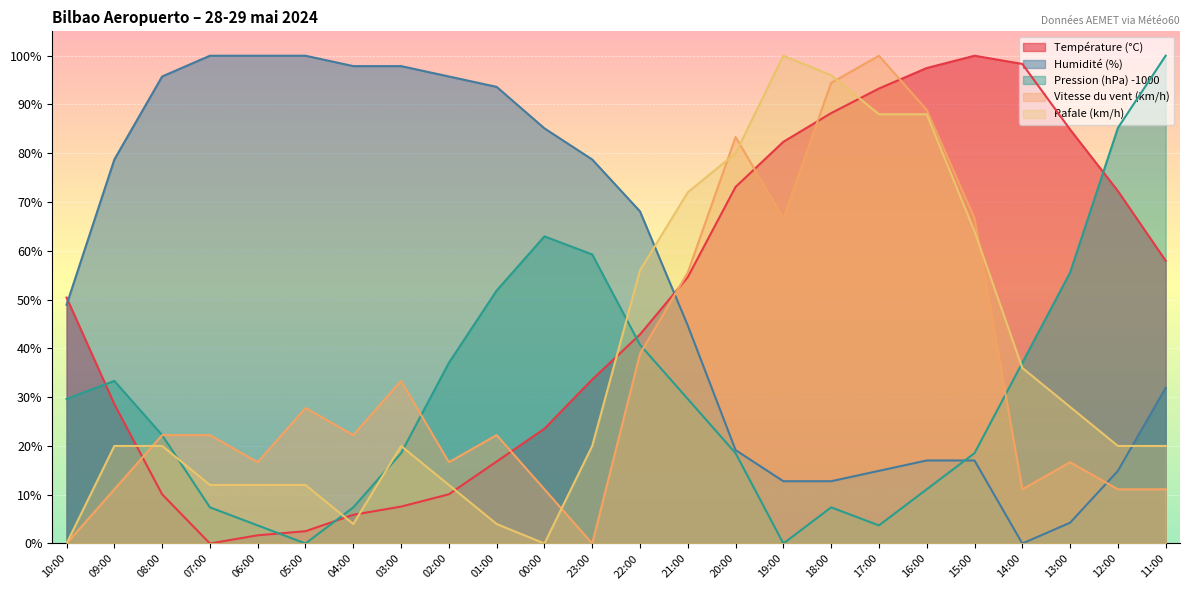

Is it true that Vitesse du vent (km/h) equals 16.7 at 02:00?

True